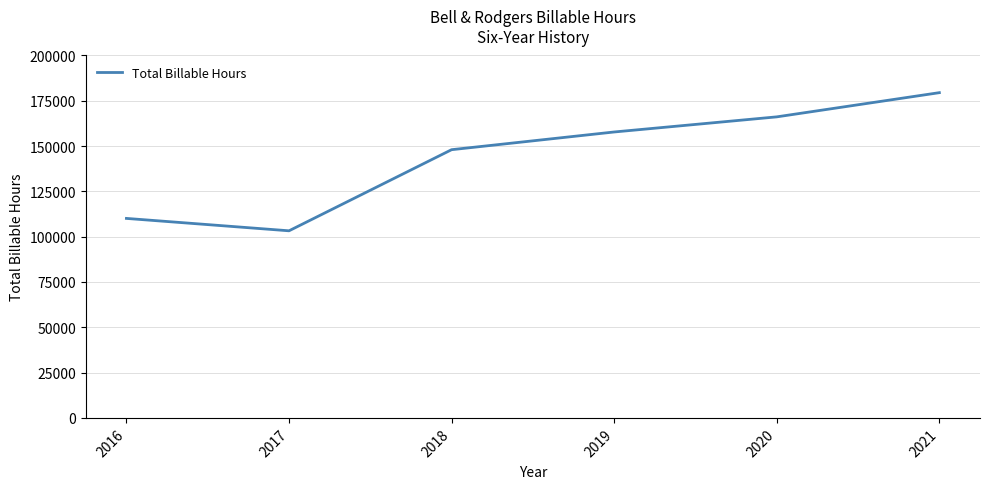

True or false: the data shows 110092 at 2016.

True